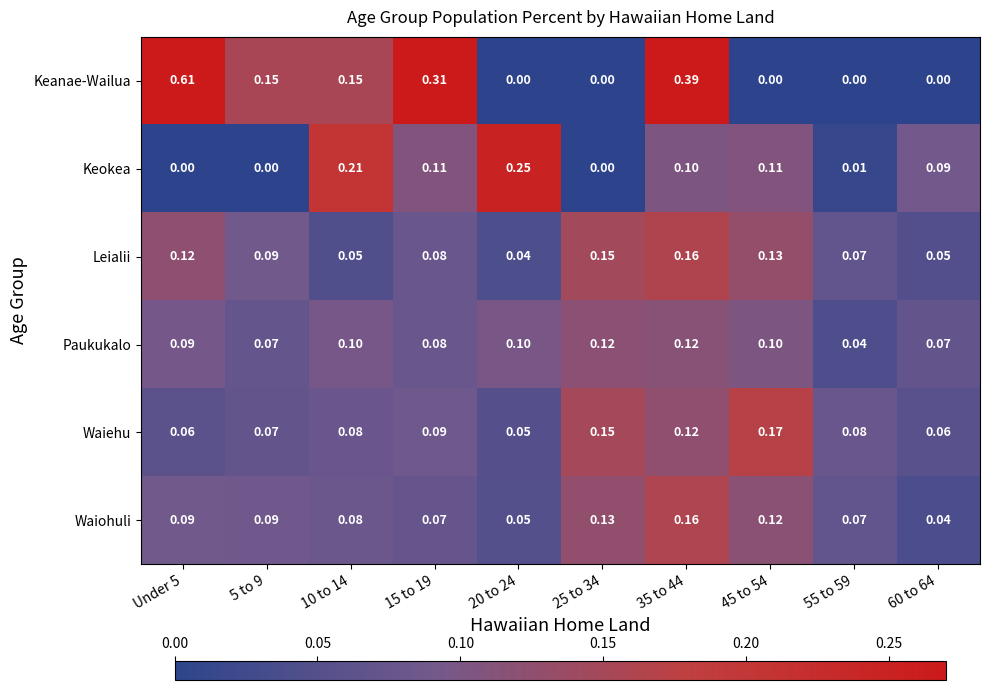

Which series has the largest range (max minus min)?

Keanae-Wailua